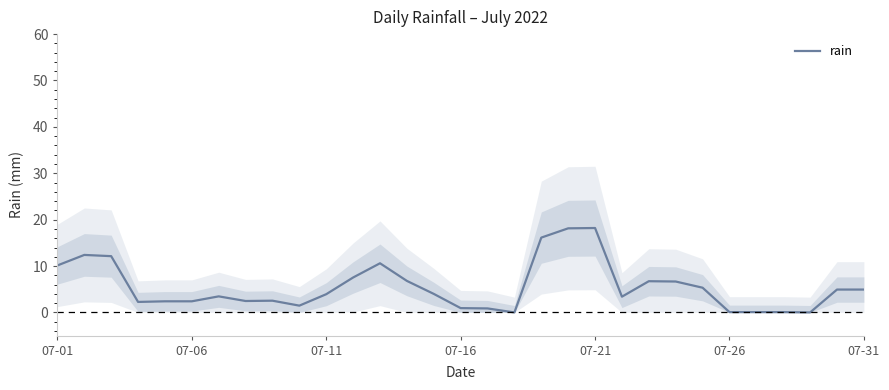

True or false: rain has a value of 0.1 at 07-26.

True